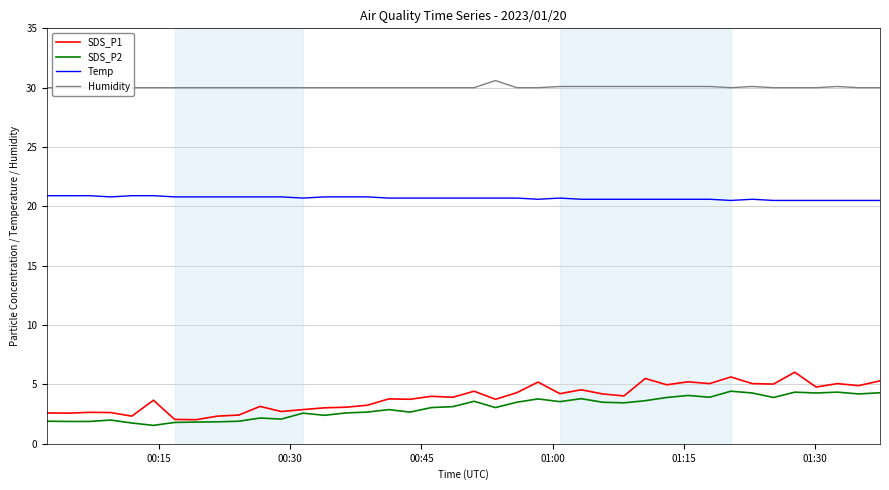

In SDS_P1, how many points are higher than both neighbors (excluding endpoints)?

13